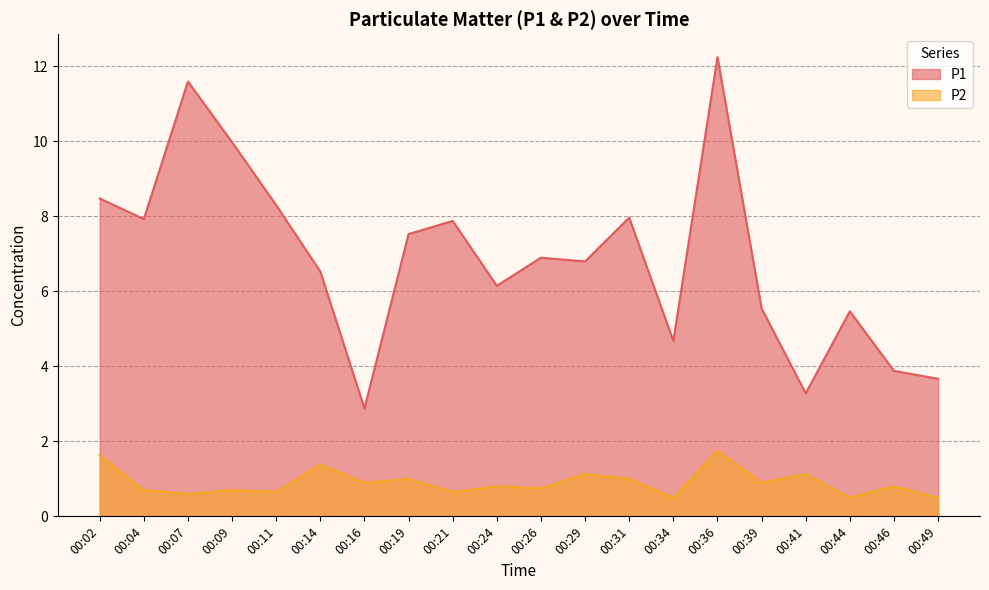

How many interior local peaks does the P1 series have?

6